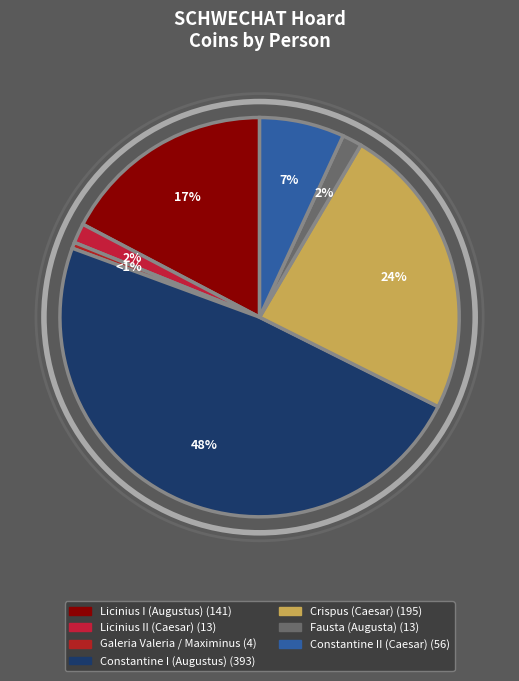

What is the total percentage of Licinius II (Caesar) and Galeria Valeria / Maximinus?

2.1%